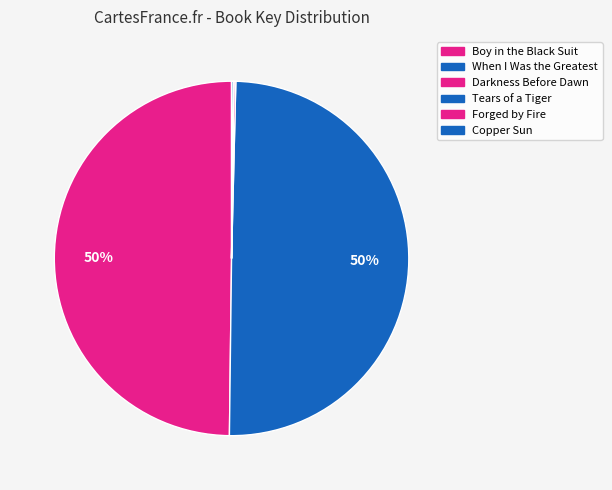

Which slice is the largest?

Boy in the Black Suit